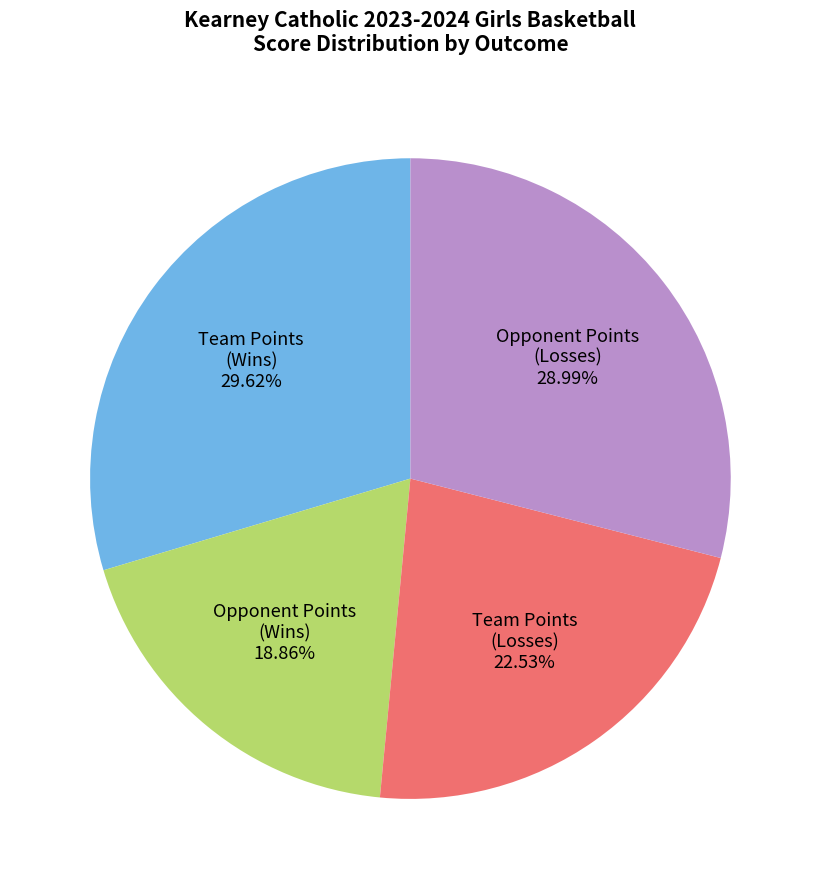

How many slices are in this pie chart?

4